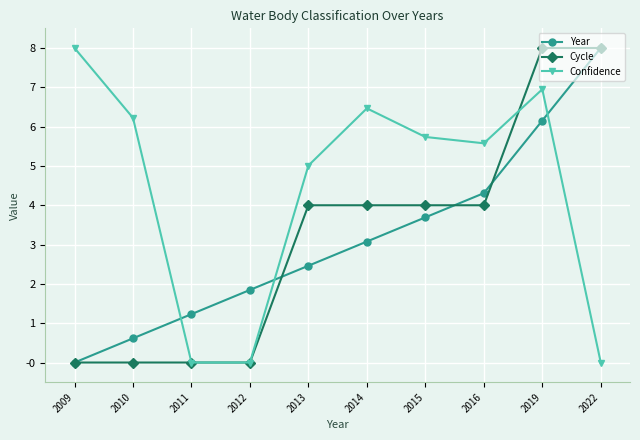

At 2016, list the series in order from largest to smallest.

Confidence, Year, Cycle